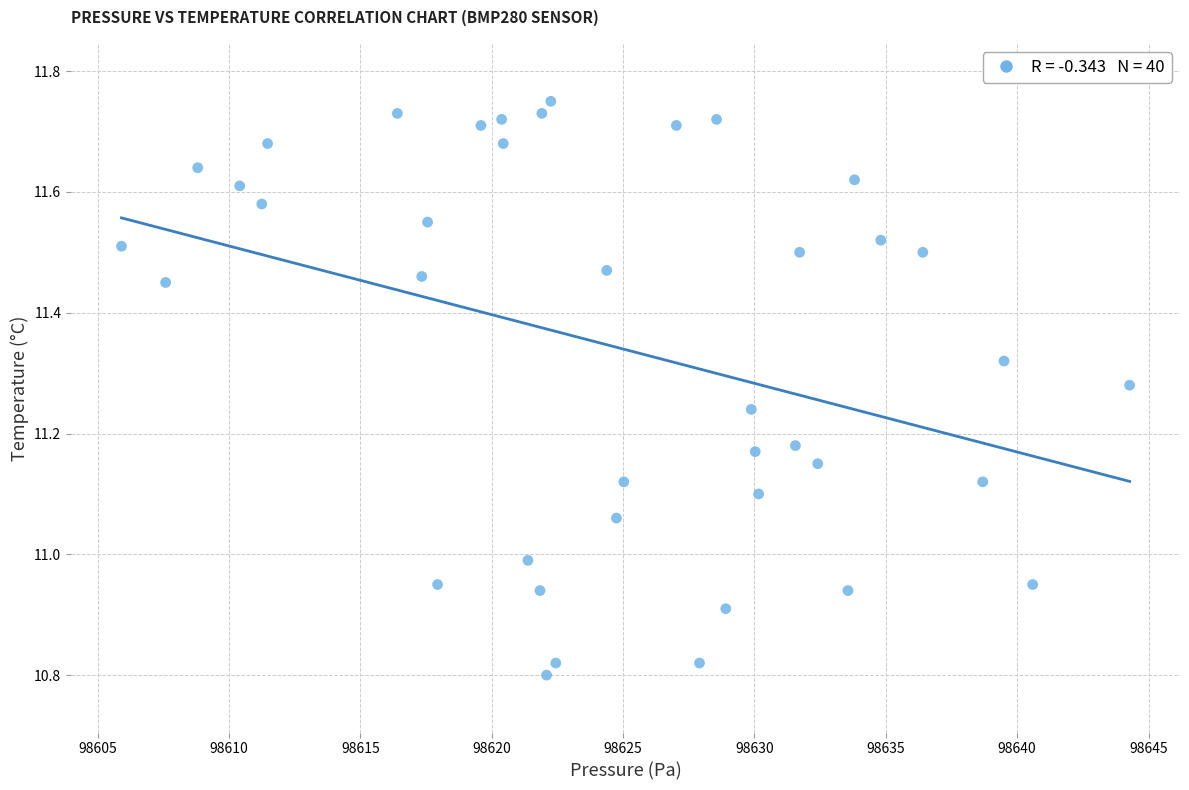

What is the range of X values (max minus min)?

38.4